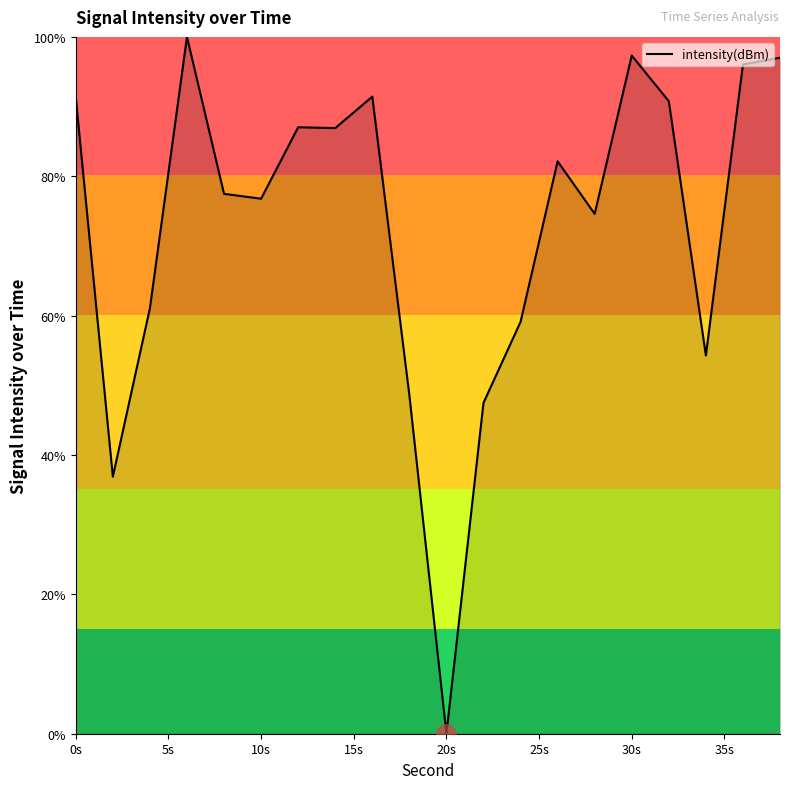

What is the difference between the second highest and second lowest values?

60.4